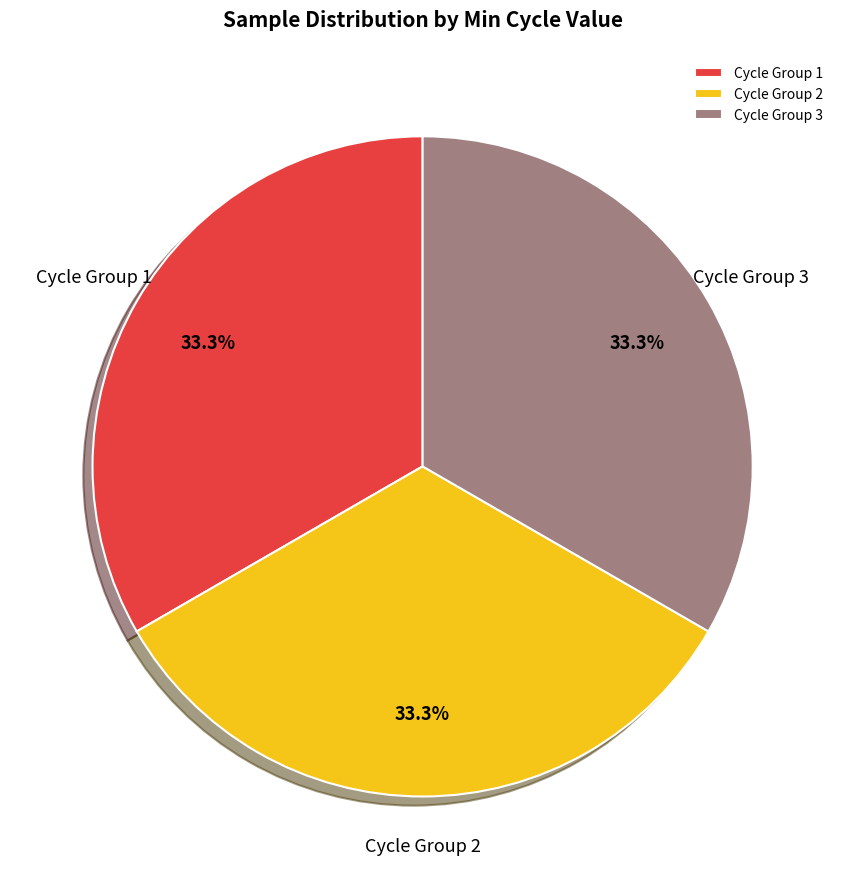

Does Cycle Group 2 represent more than half of the total?

No